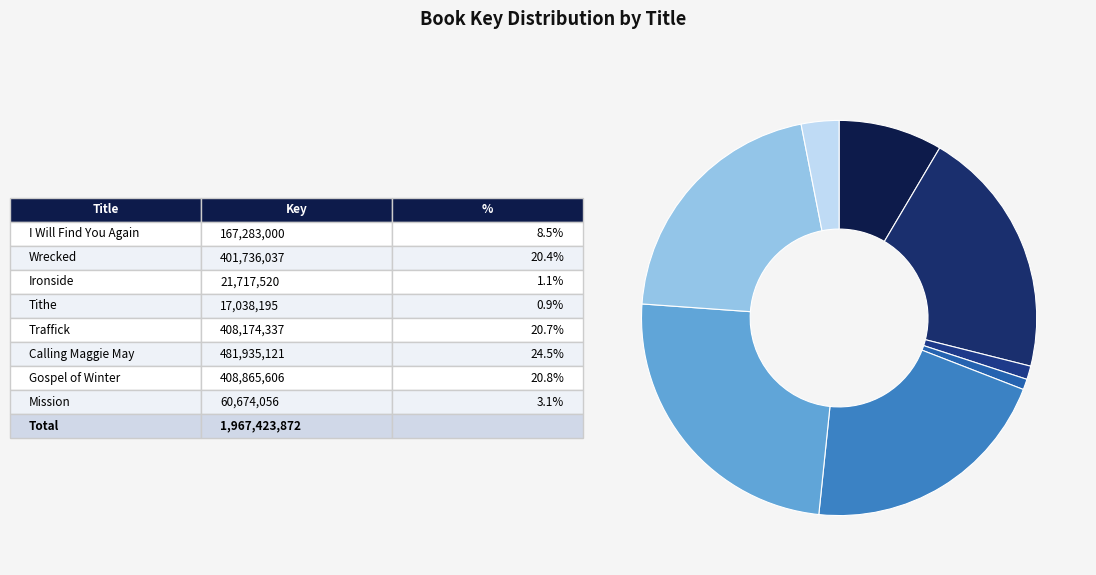

Rank the categories by value from highest to lowest.

Calling Maggie May, Gospel of Winter, Traffick, Wrecked, I Will Find You Again, Mission, Ironside, Tithe